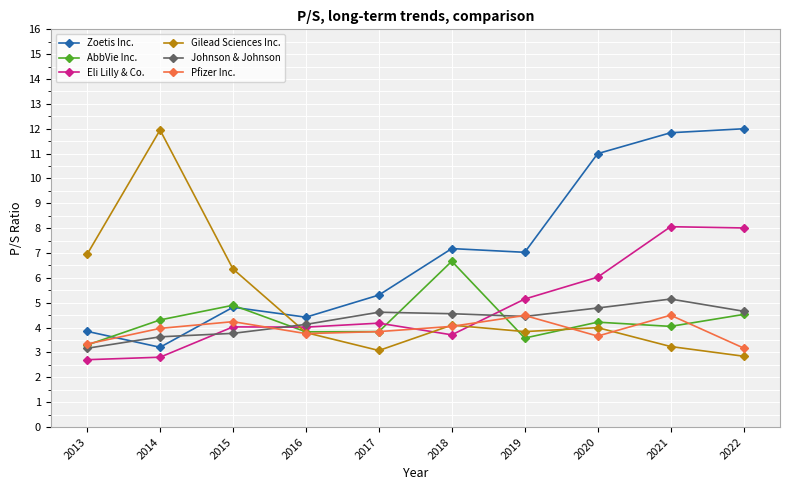

At how many categories does at least one series exceed 4?

10